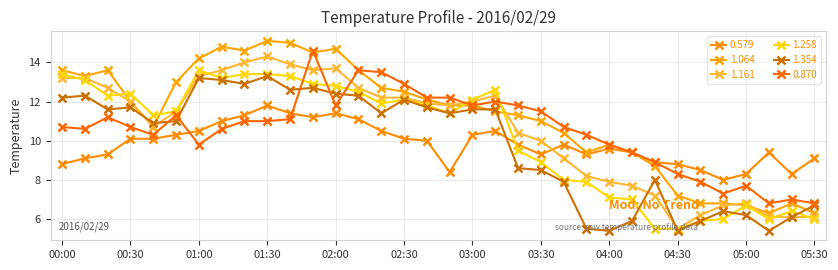

What is the average value of the 1.161 series?

10.6